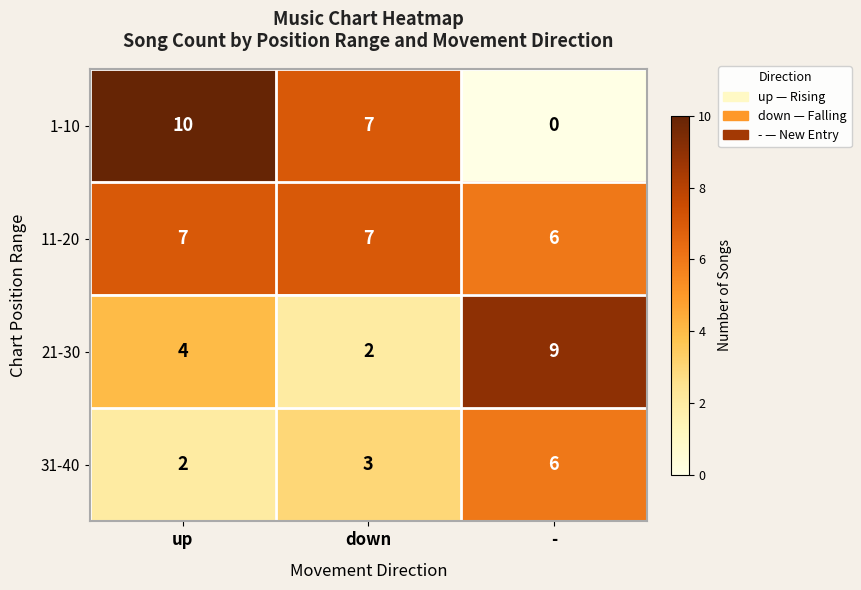

Reading left to right, list all the values displayed in this chart.

1-10: 10	7	0
11-20: 7	7	6
21-30: 4	2	9
31-40: 2	3	6